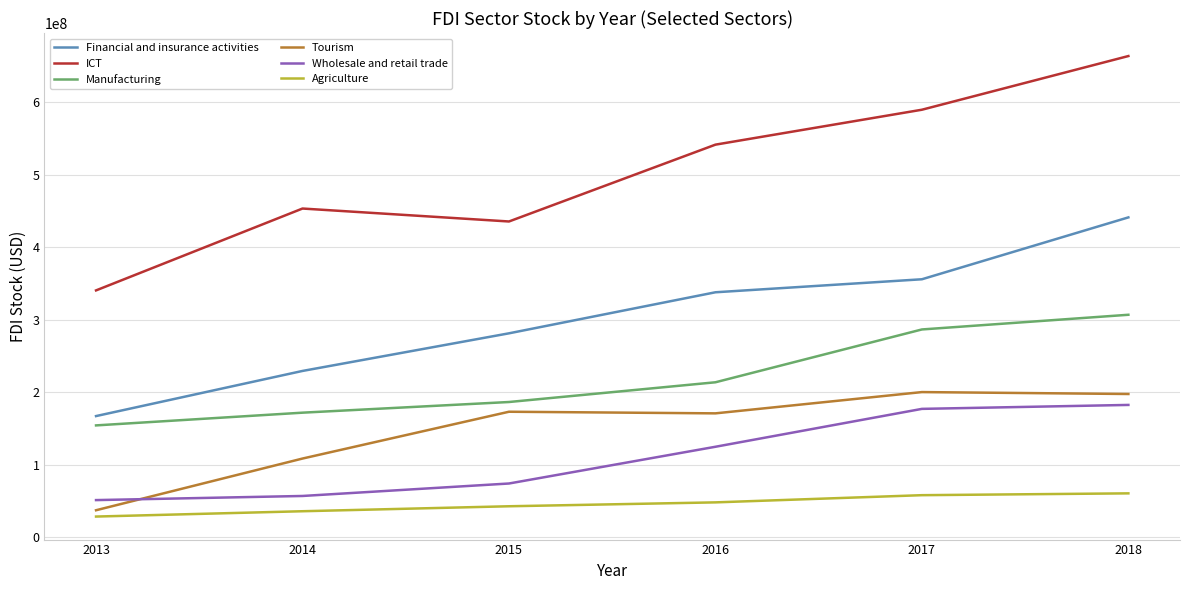

List the labels in order of ICT value, largest first.

2018, 2017, 2016, 2014, 2015, 2013